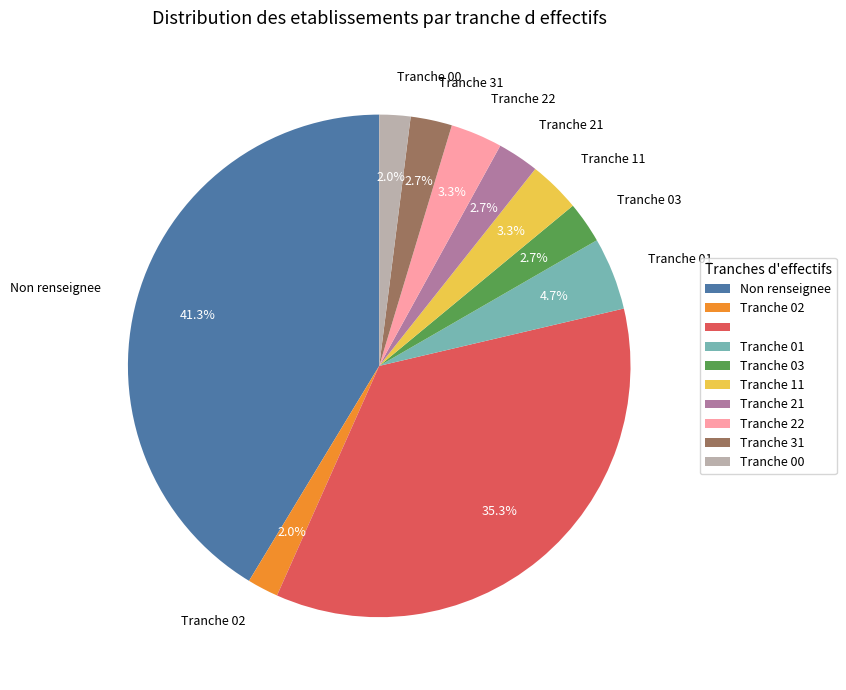

Does any single category account for the majority?

No